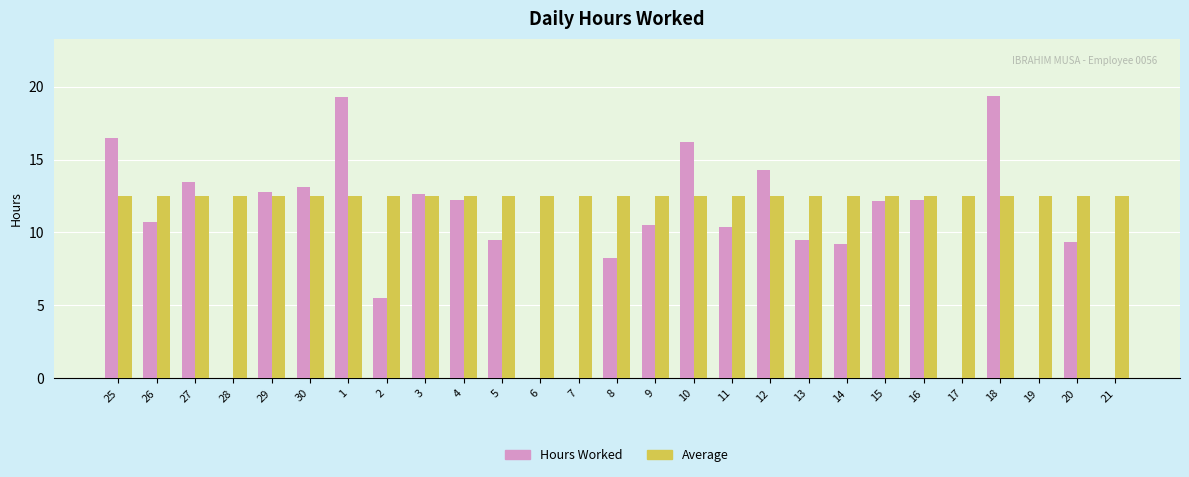

What is the sum of all Hours Worked values?

257.0